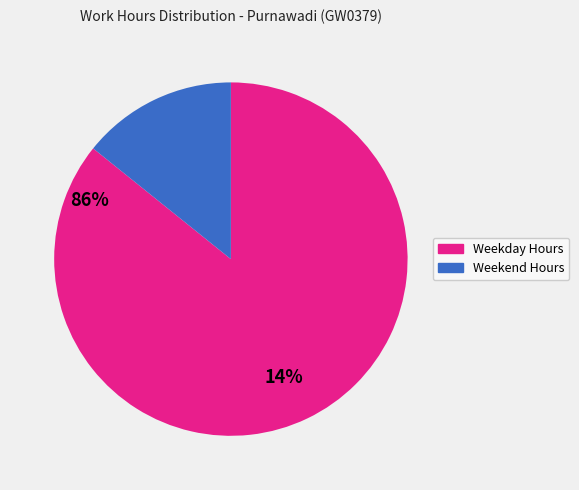

Which category has the biggest portion of the pie?

Weekday Hours